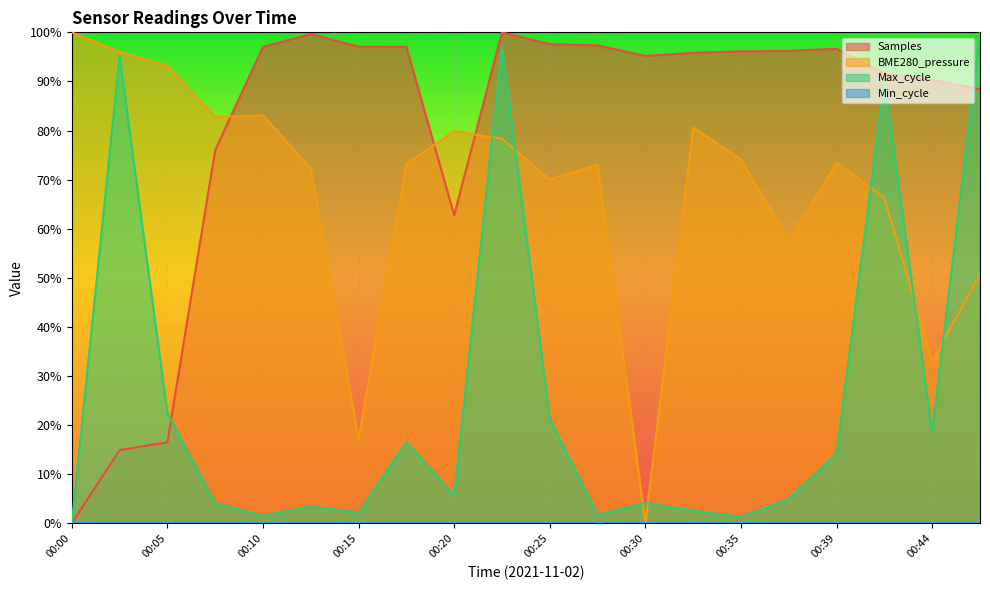

True or false: BME280_pressure has a value of 52.9 at 00:30.

False